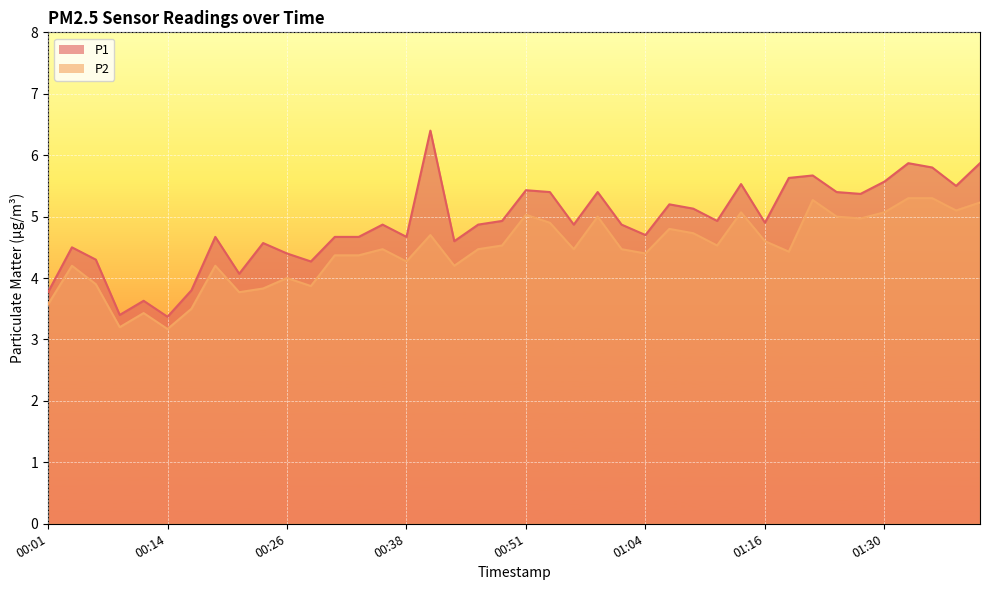

What is the sum of all P1 values?

195.5